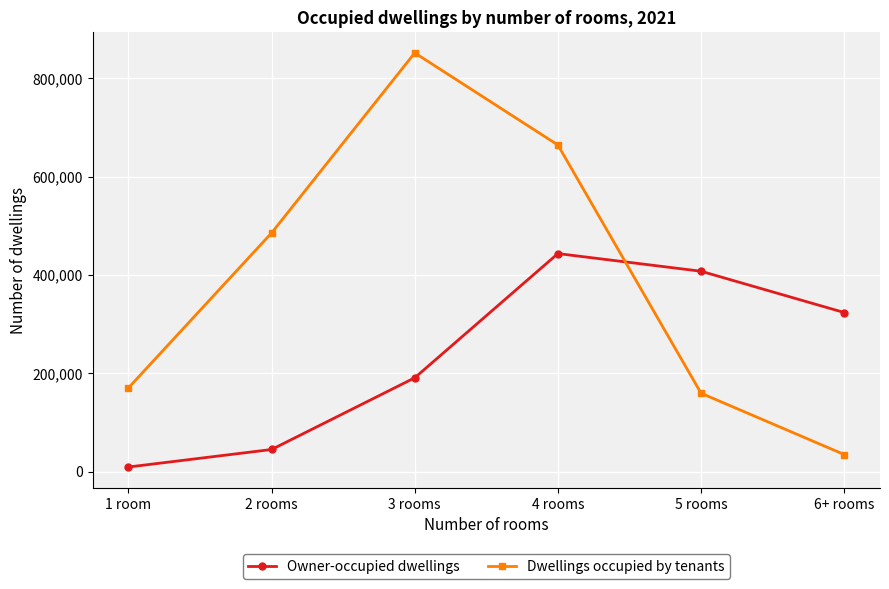

At which label does Dwellings occupied by tenants reach its peak?

3 rooms